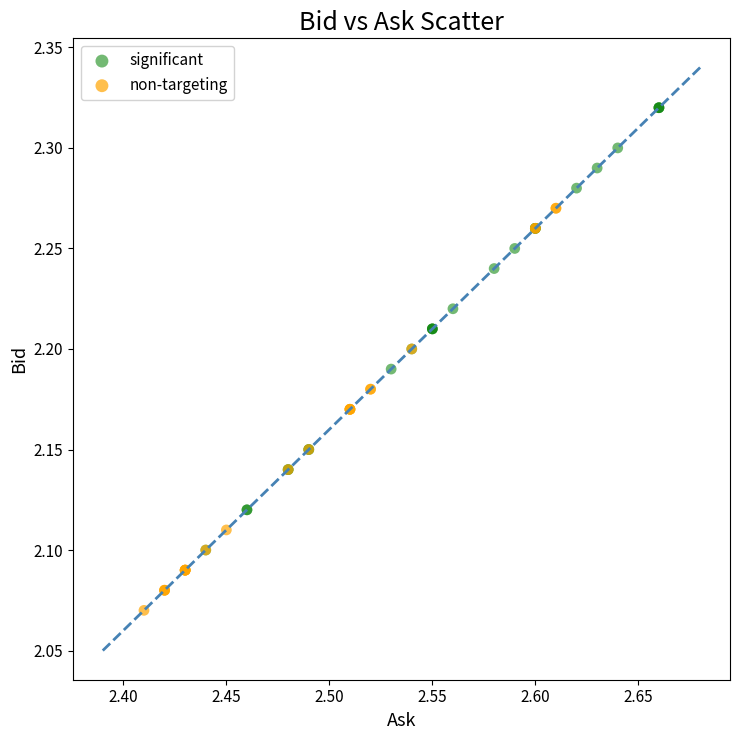

Which series contains the highest Y value?

significant